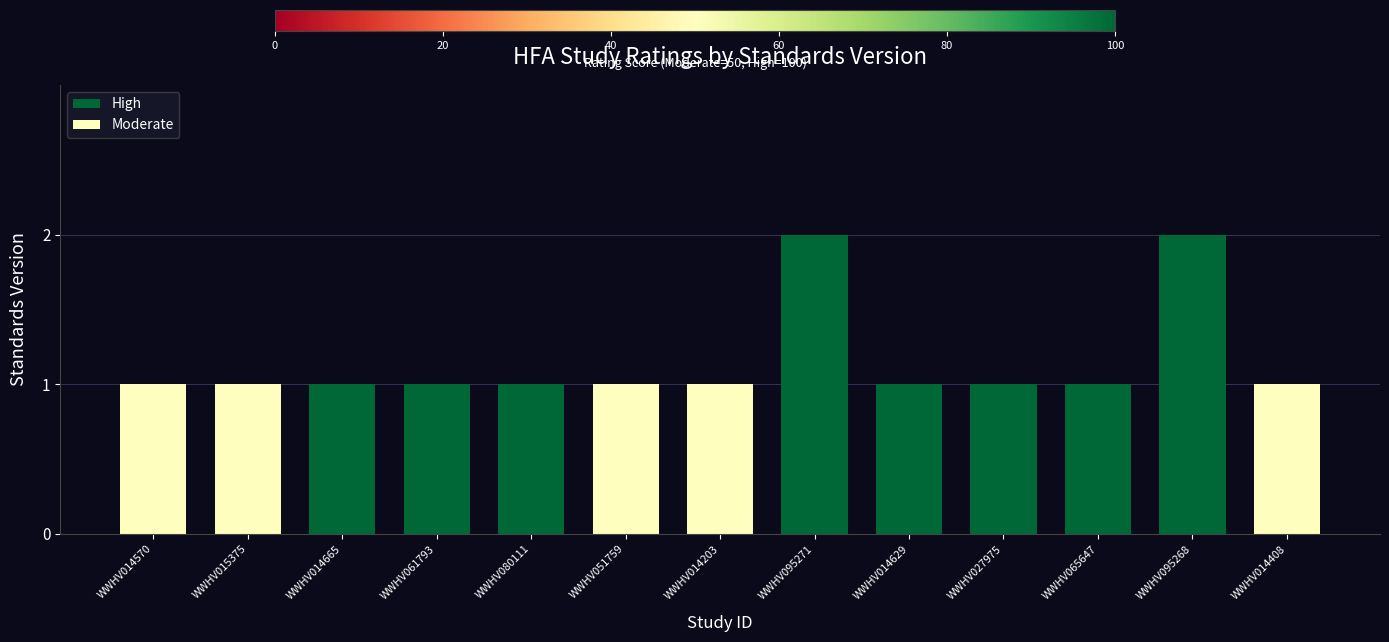

How many data points does each series have?

13